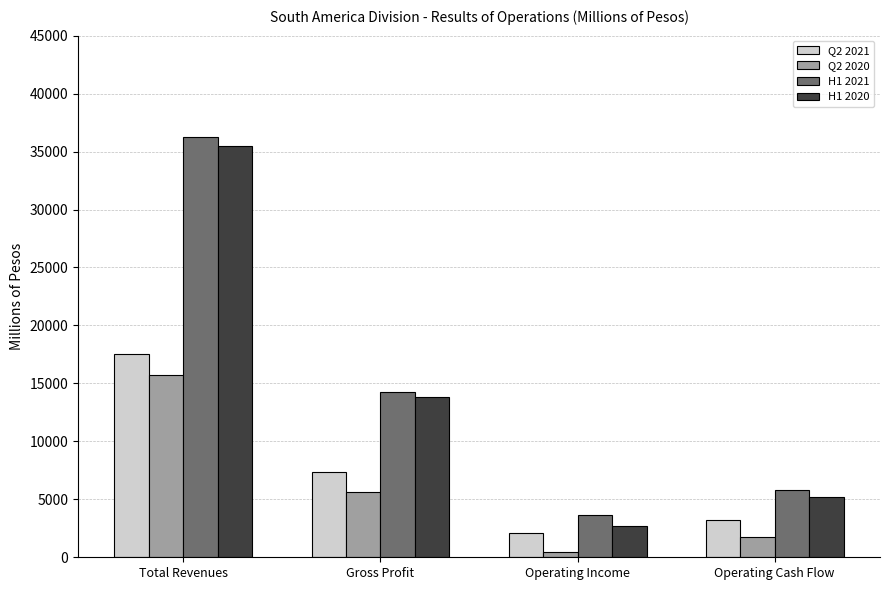

At how many categories does at least one series exceed 33044?

1